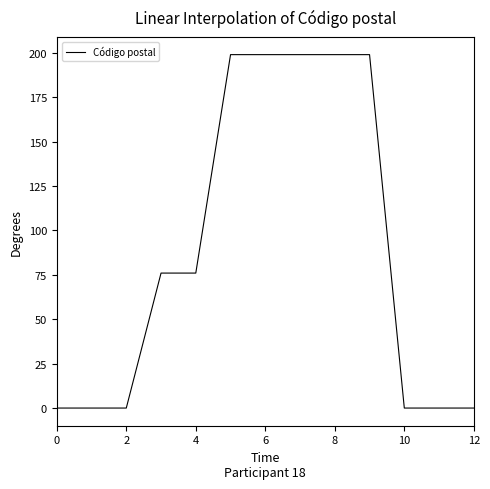

What is the difference between the maximum and minimum values?

199